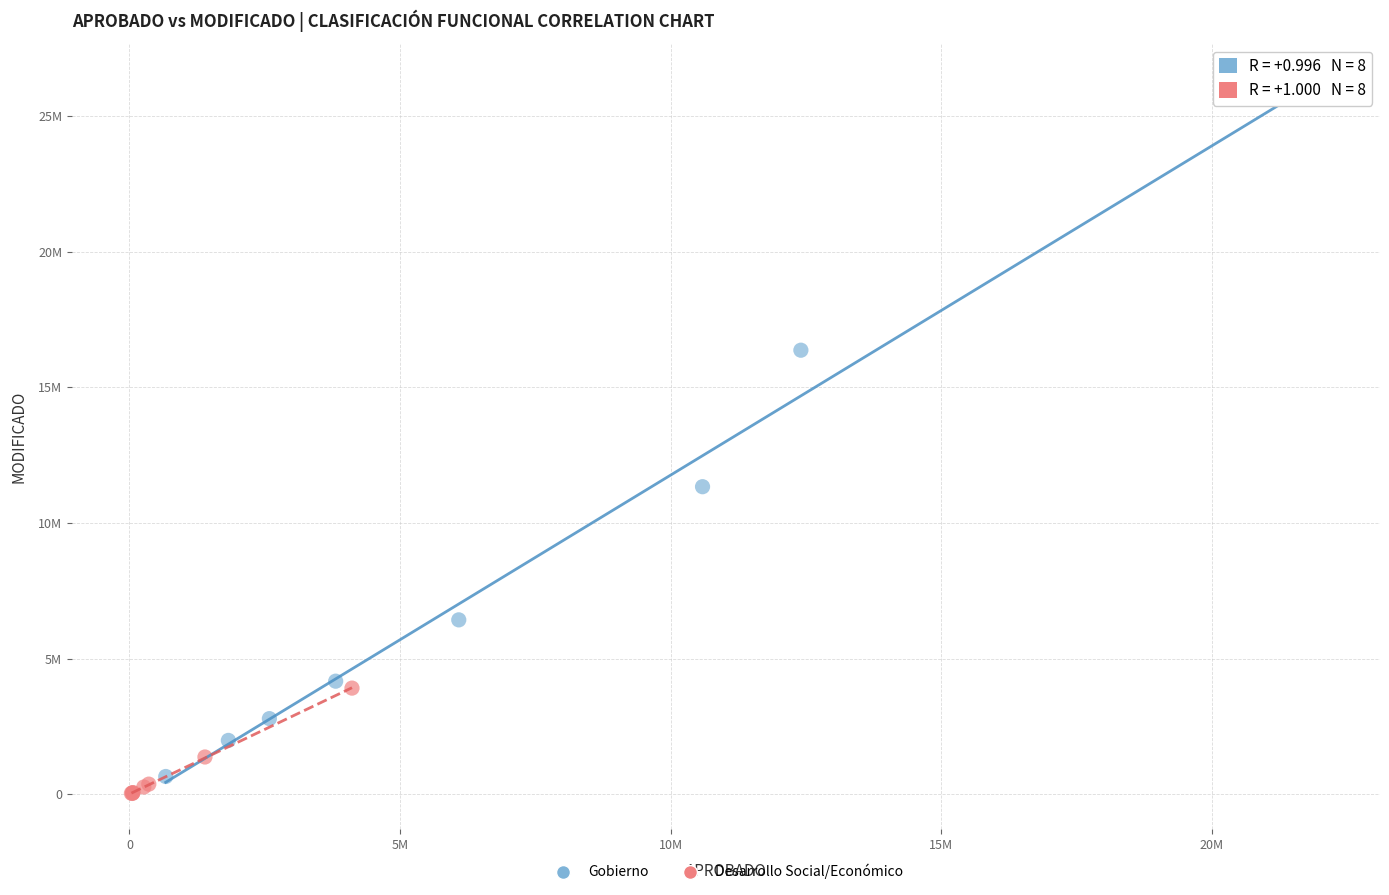

What are all the series names shown in the legend?

Gobierno, Desarrollo Social/Económico